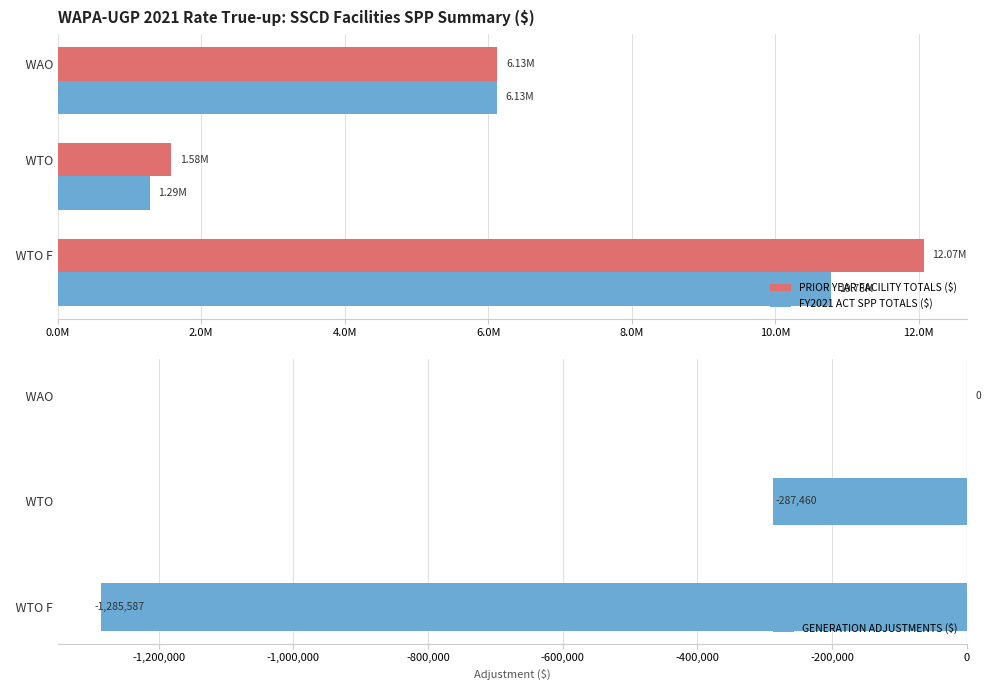

What is the difference between the maximum and minimum values in the FY2021 ACT SPP TOTALS ($) series?

9488898.9